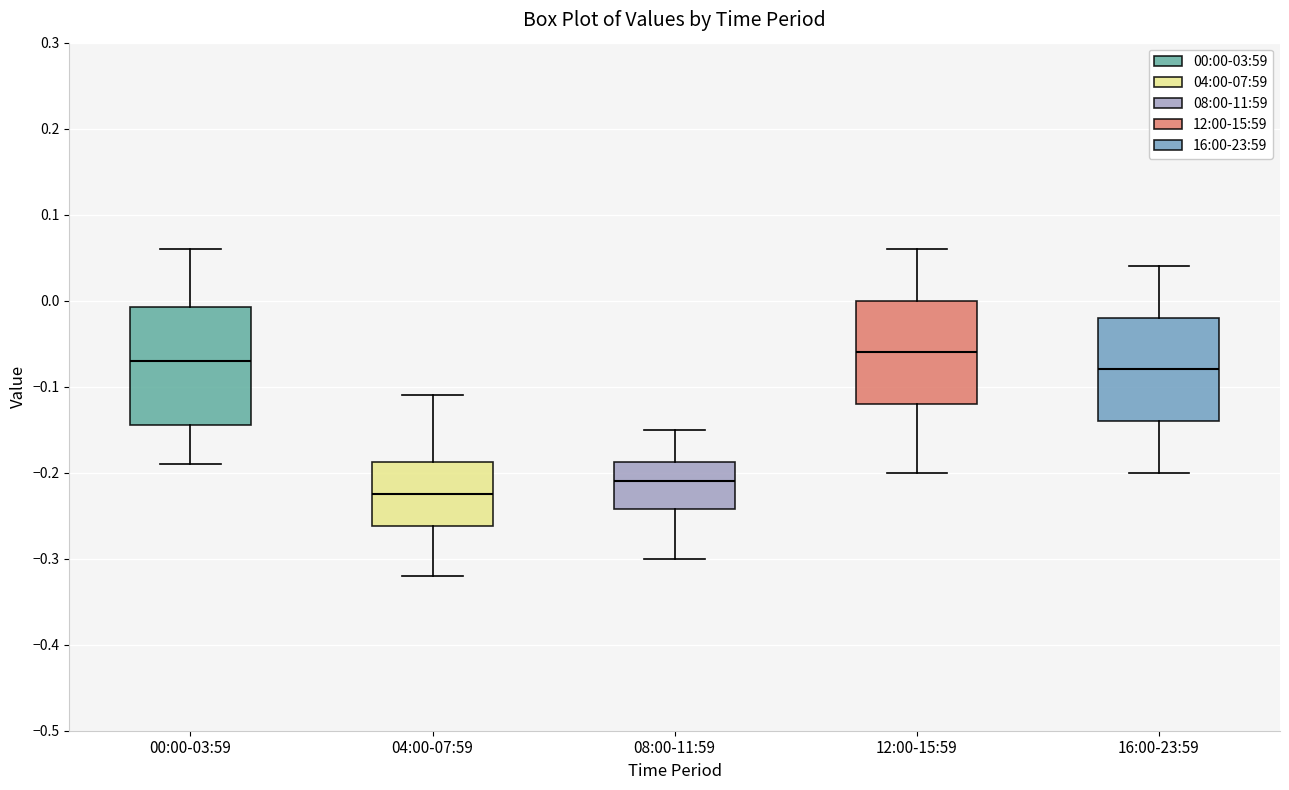

Reading left to right, read every box against the y-axis: the position of its median line, the range the box covers, and the ends of its whiskers. The values are not printed on the chart, so give them approximately, as read against the axis.

00:00-03:59: median -0.07, box -0.14 to -0.01, whiskers -0.19 to 0.06
04:00-07:59: median -0.22, box -0.26 to -0.19, whiskers -0.32 to -0.11
08:00-11:59: median -0.21, box -0.24 to -0.19, whiskers -0.30 to -0.15
12:00-15:59: median -0.06, box -0.12 to 0.00, whiskers -0.20 to 0.06
16:00-23:59: median -0.08, box -0.14 to -0.02, whiskers -0.20 to 0.04